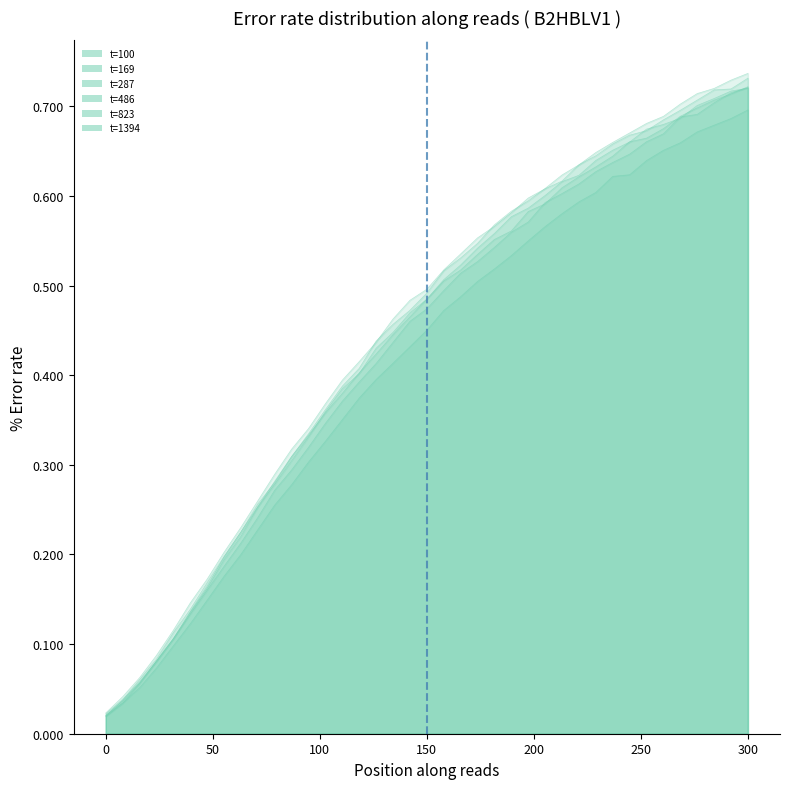

How many data points does each series have?

39